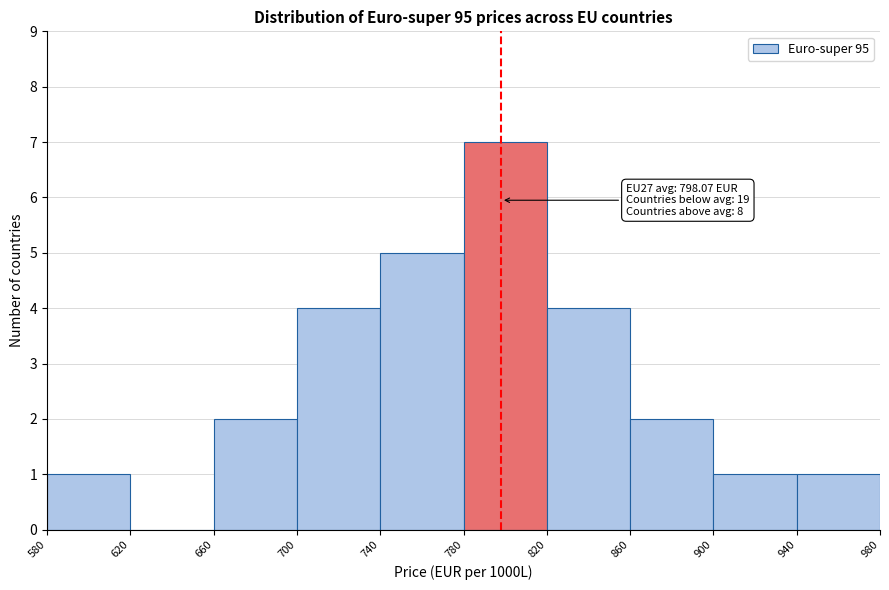

Over which range of the x-axis is the bar tallest?

780 to 820